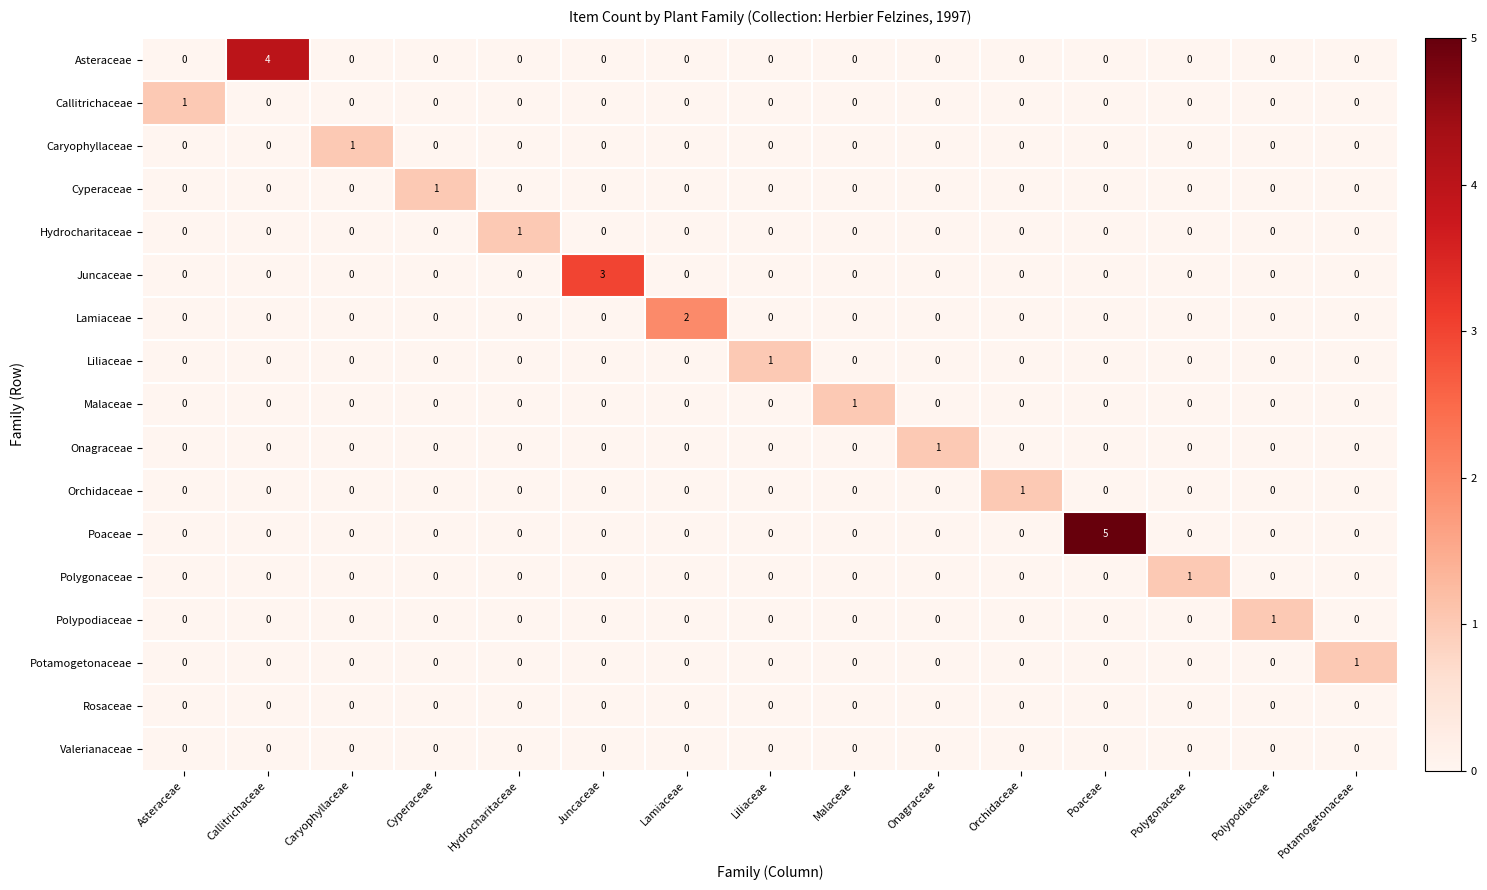

At which category is the sum across all series the highest?

Poaceae